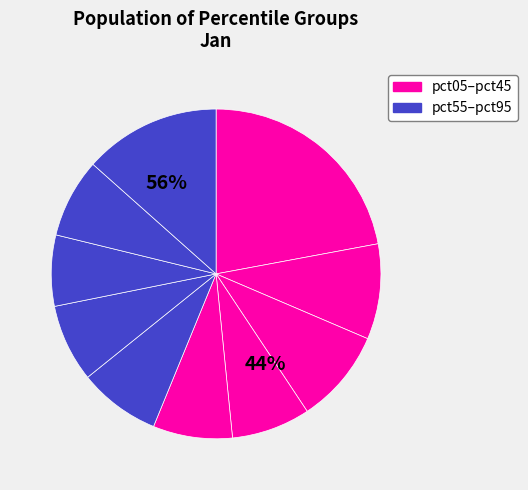

Count the number of slices in the pie.

10